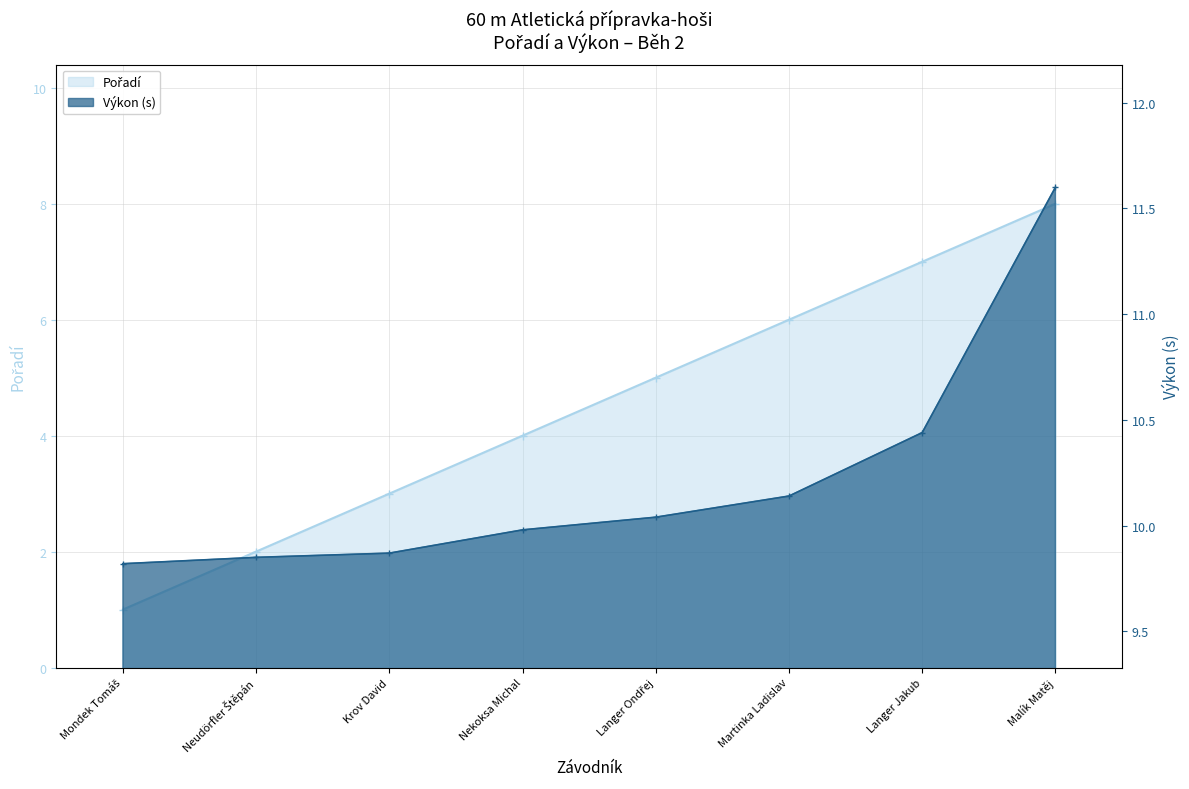

Which category has the highest value across all series?

Malík Matěj